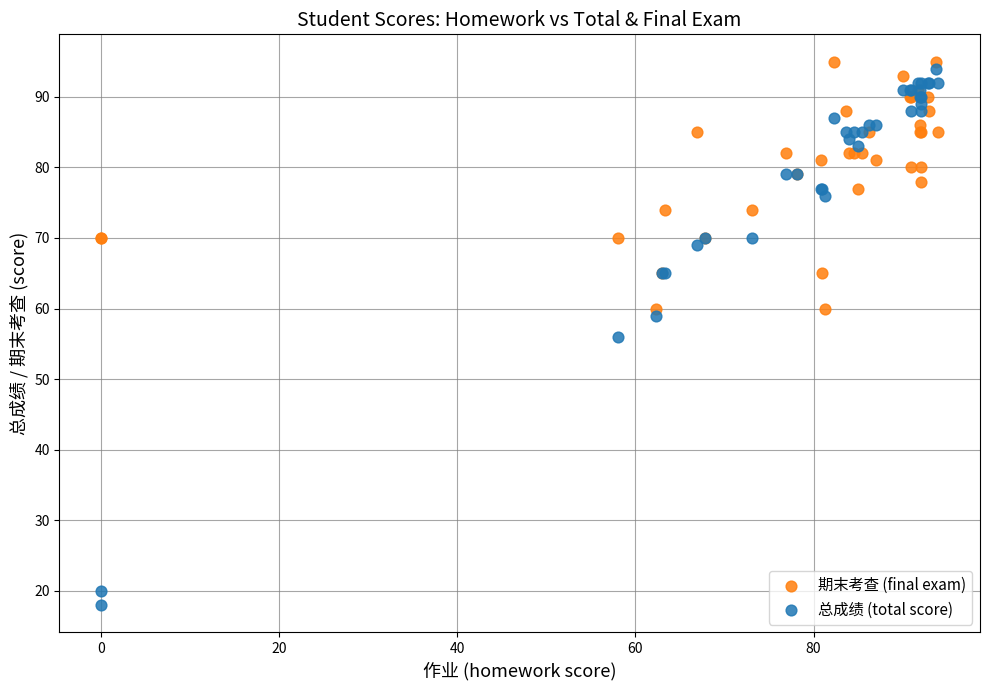

What are all the series names shown in the legend?

期末考查 (final exam), 总成绩 (total score)